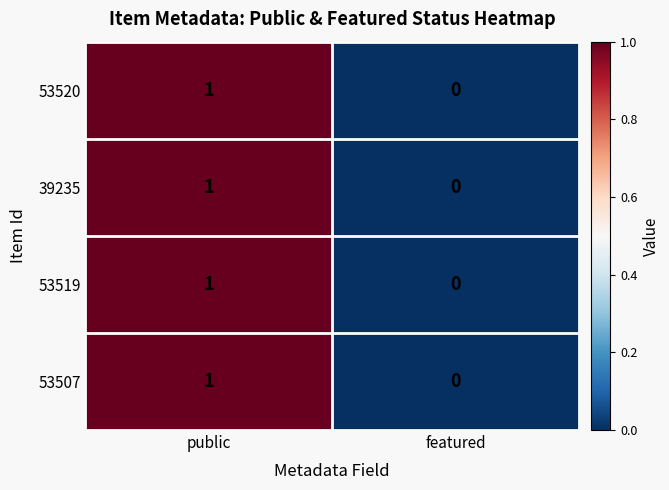

True or false: 53519 has a value of 1 at public.

True